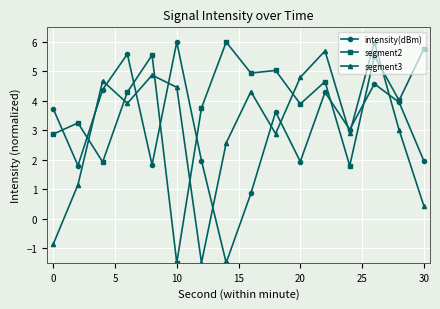

What is the highest value of the intensity(dBm) series?

6.0